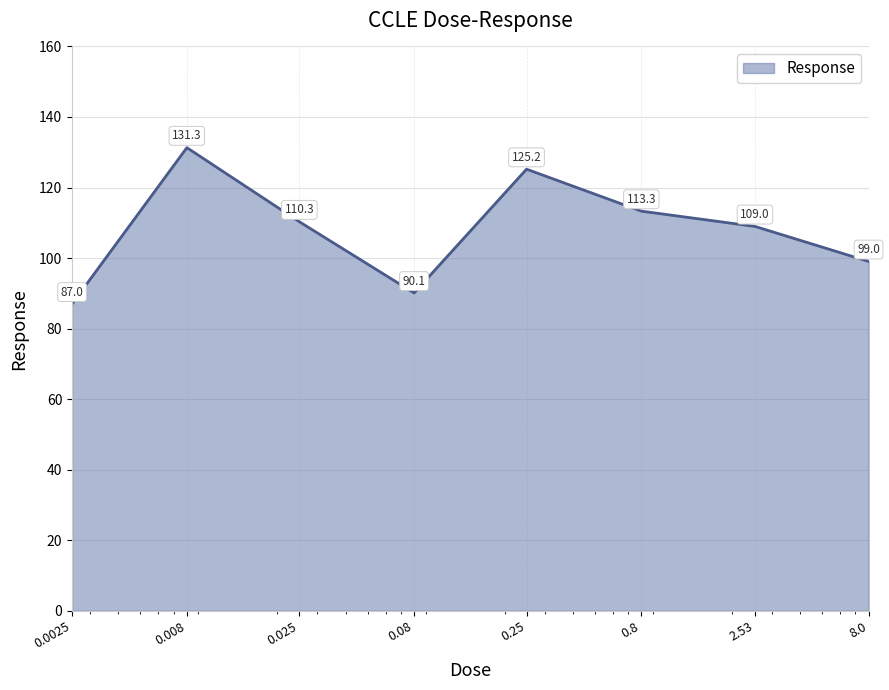

True or false: there are more than 0 points higher than both neighbors.

True